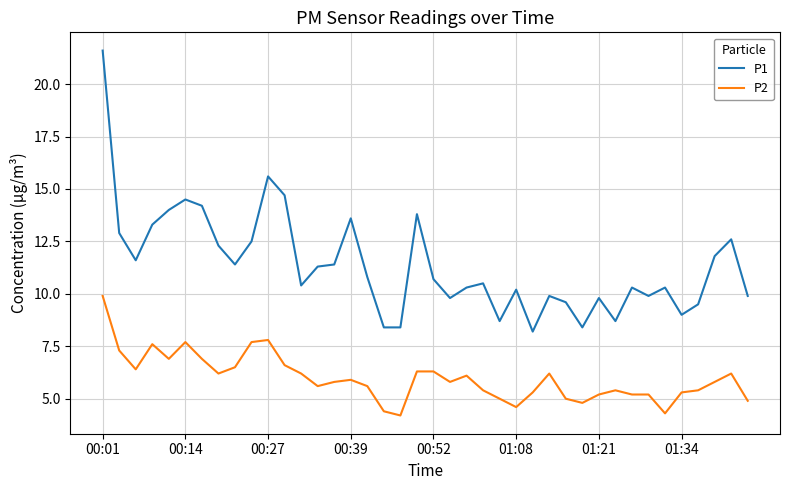

What is the sum of all P2 values?

238.9